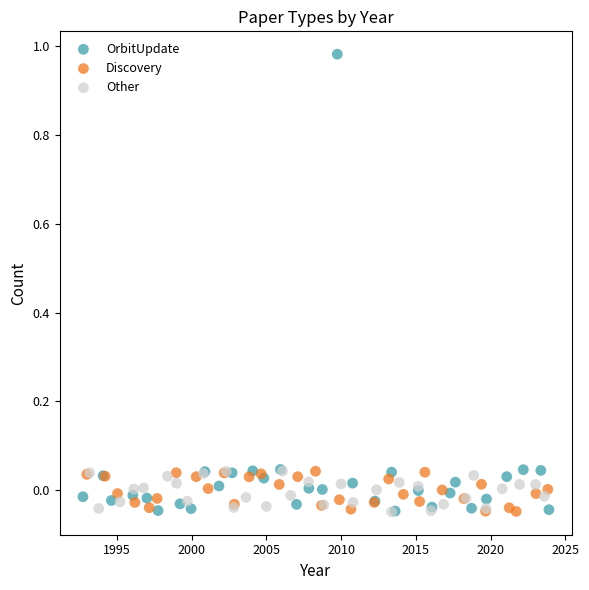

What are all the series names shown in the legend?

OrbitUpdate, Discovery, Other